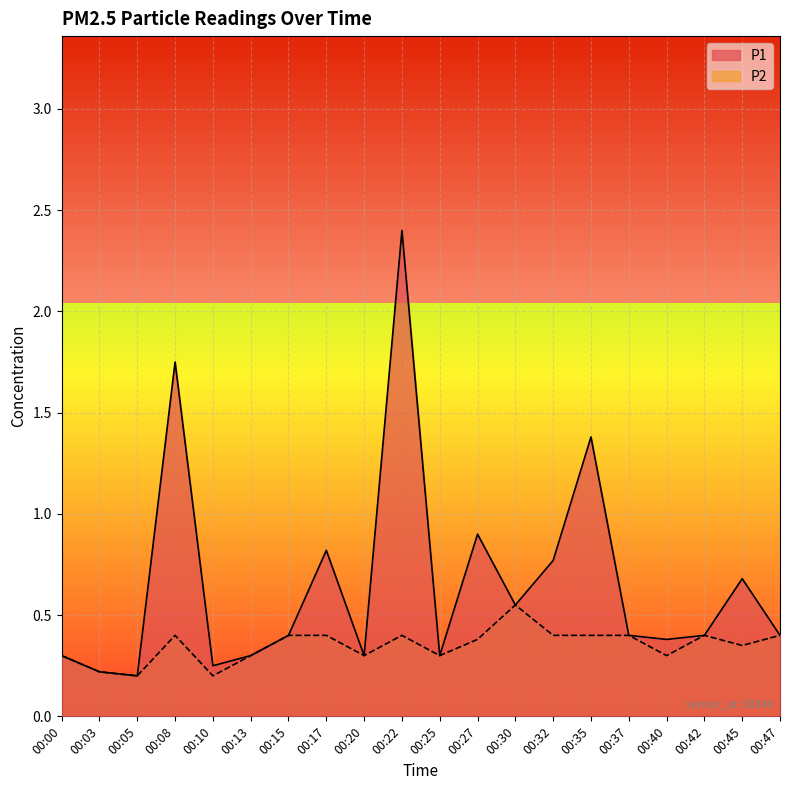

Where is P2 nearest to the value 0?

00:05